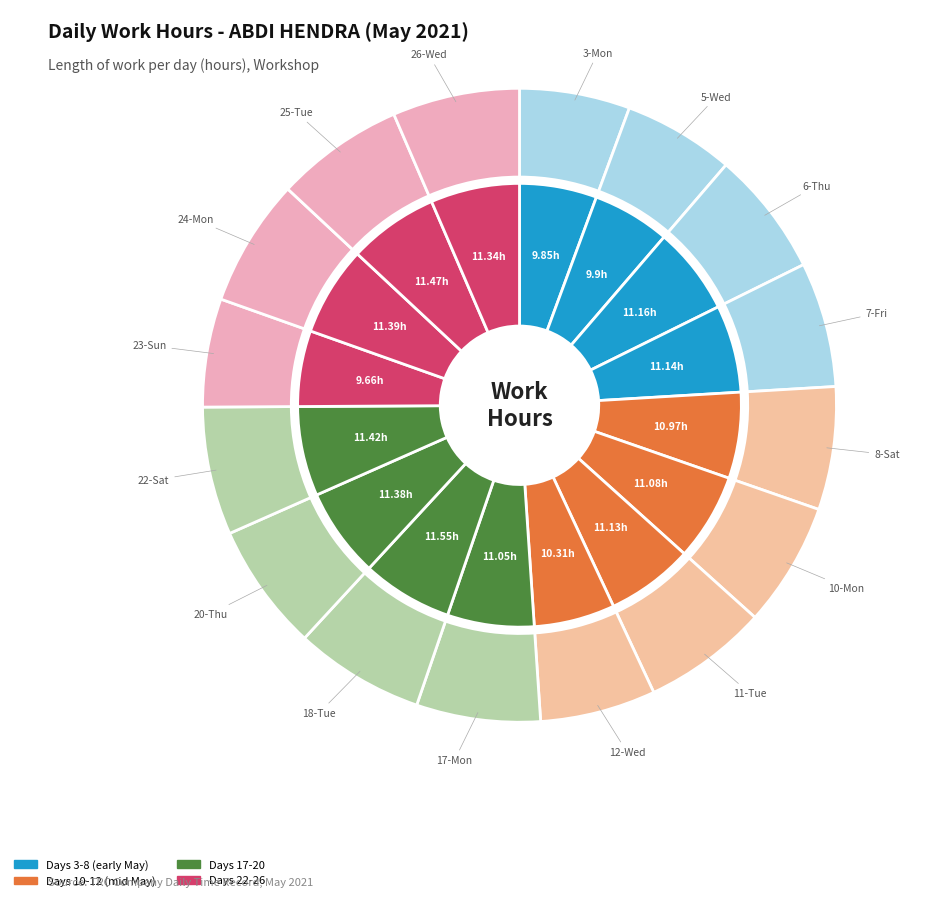

Is it true that 23-Sun is 1% of the pie?

False